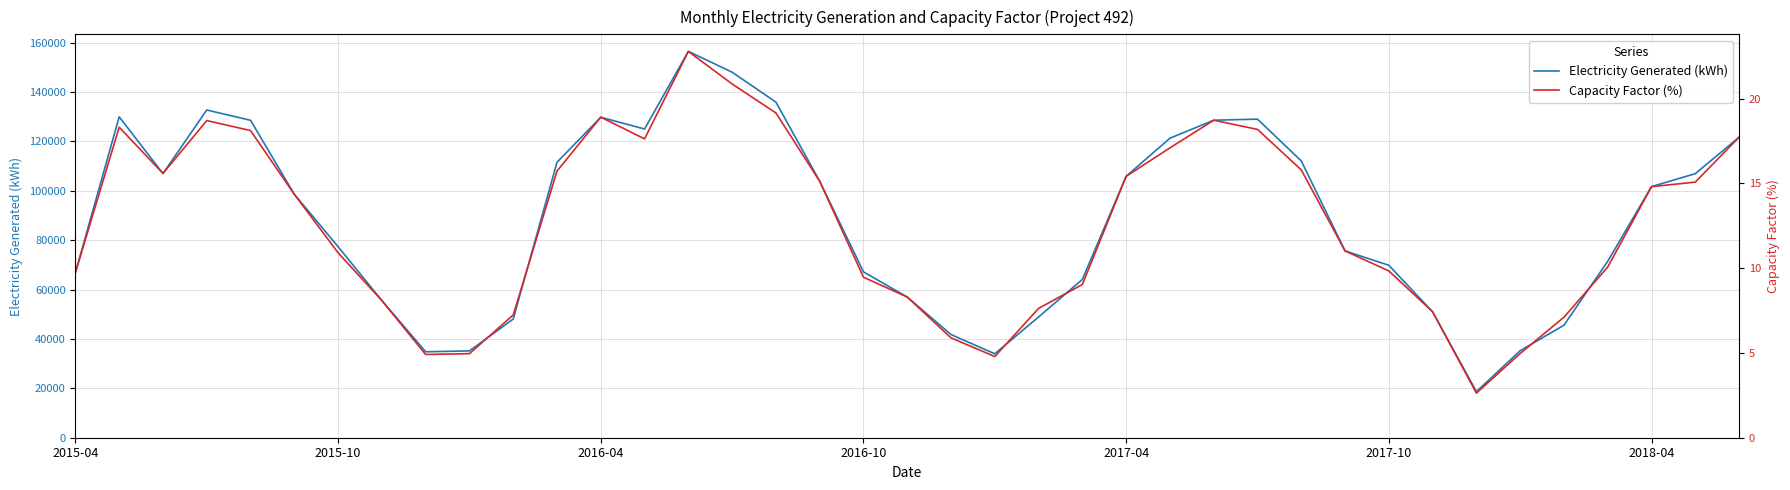

What is the average value of the Capacity Factor (%) series?

12.6